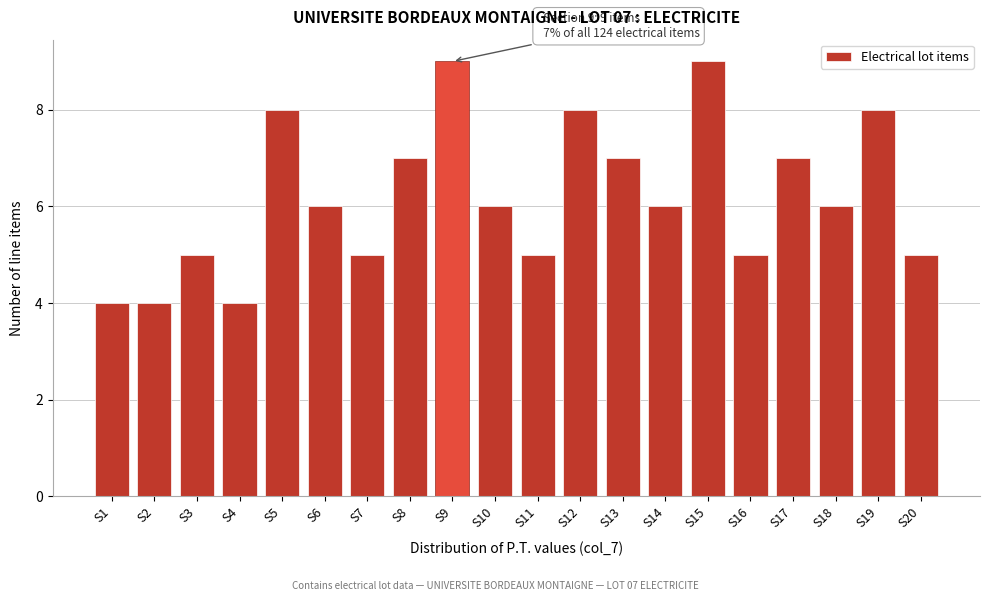

Reading right to left, list all the values displayed in this chart.

5	8	6	7	5	9	6	7	8	5	6	9	7	5	6	8	4	5	4	4